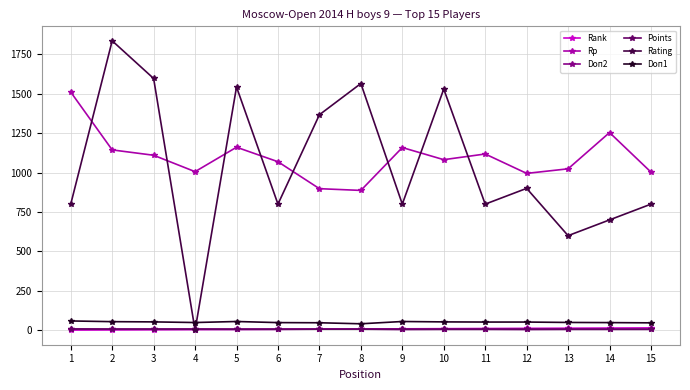

The value of Doп1 at 13 is 49.5. True or false?

True